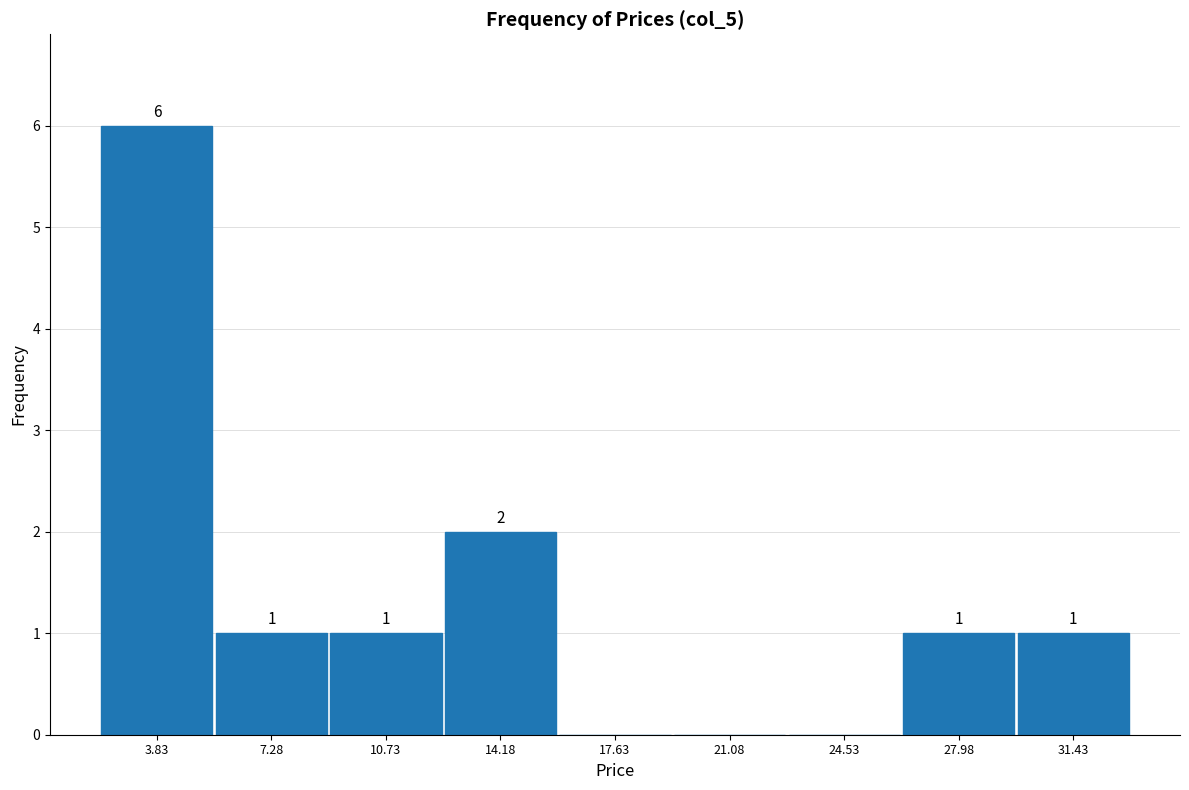

Which range on the x-axis has the tallest bar?

2.0 to 5.5